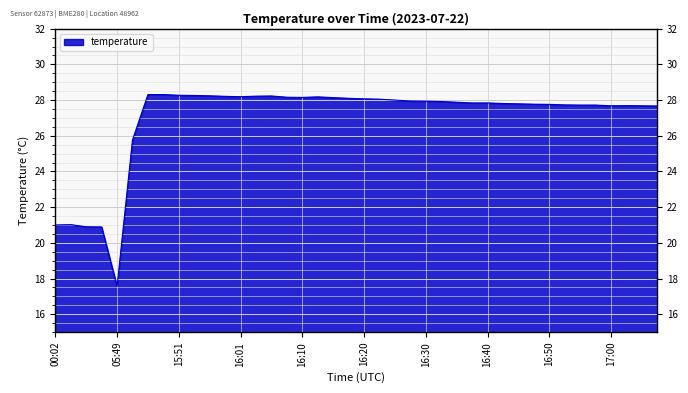

What position from the right is 16:23?

19